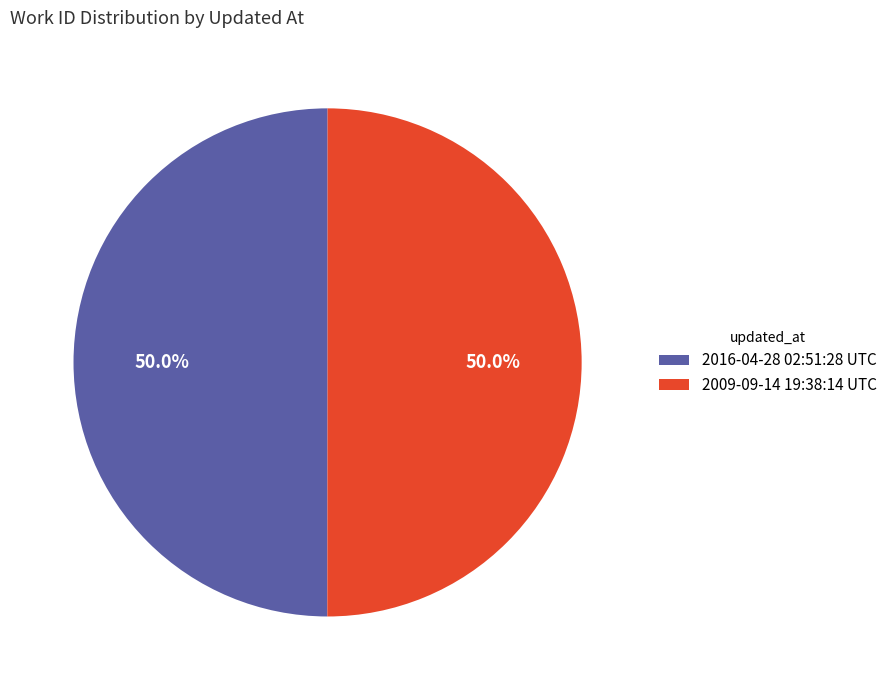

What is the ratio of the value at 2009-09-14 19:38:14 UTC to the value at 2016-04-28 02:51:28 UTC?

1.0